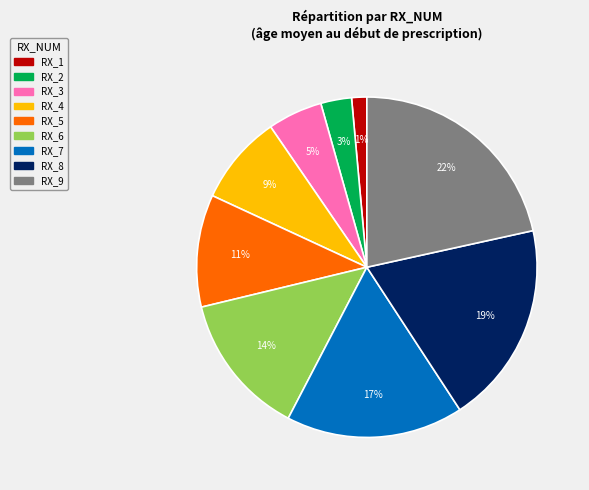

To the nearest percent, what is the average slice percentage?

11%